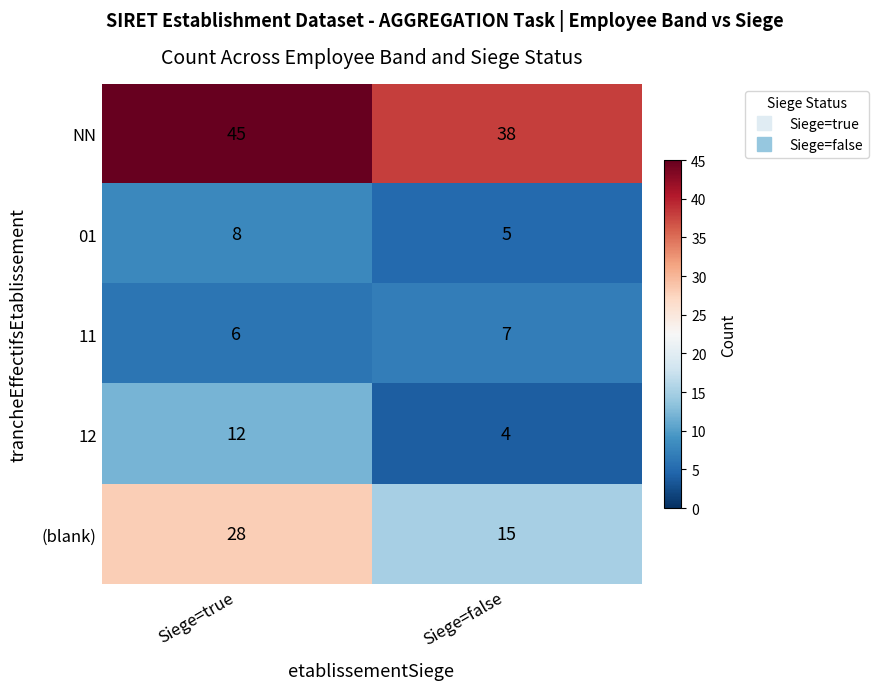

Between Siege=true and Siege=false, which series saw the biggest shift?

(blank)